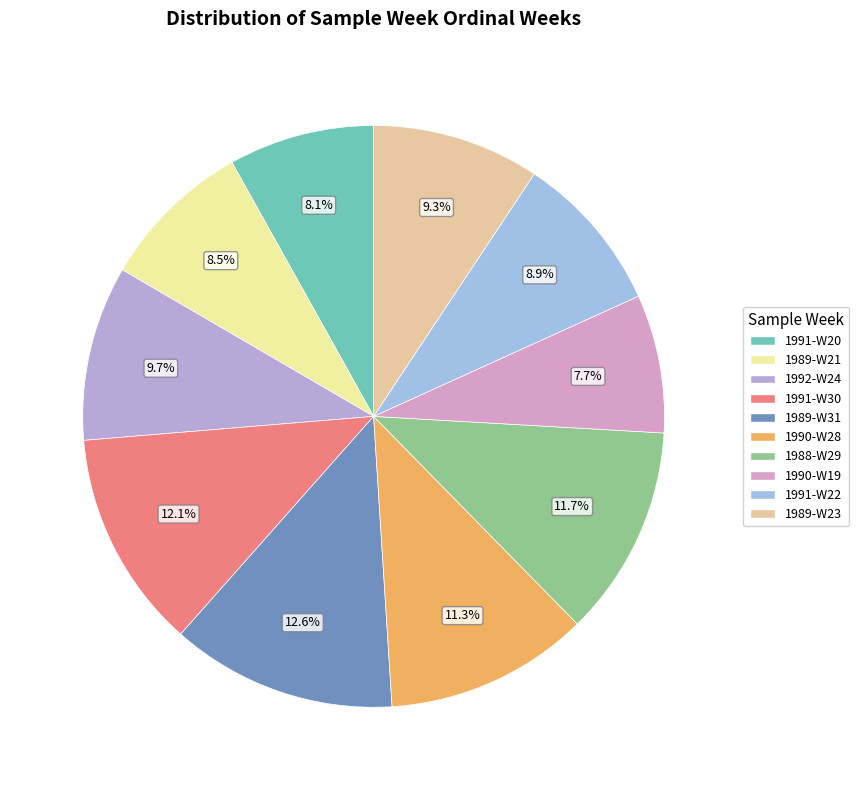

Count the number of slices in the pie.

10